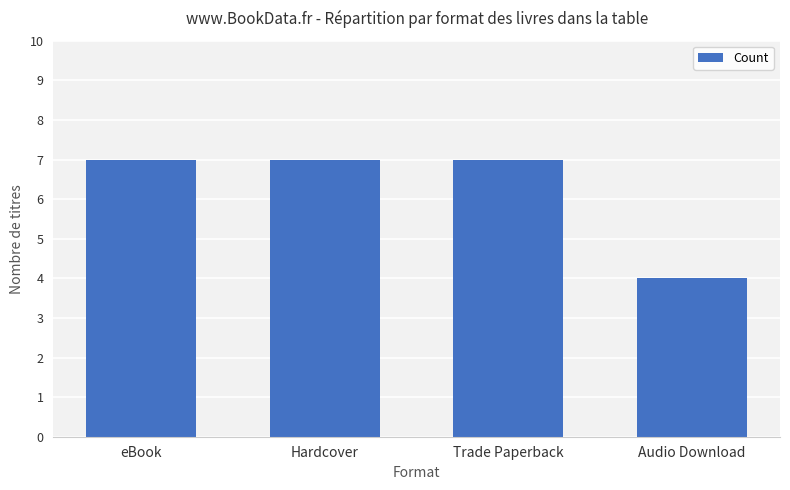

What value does the data have at Trade Paperback?

7